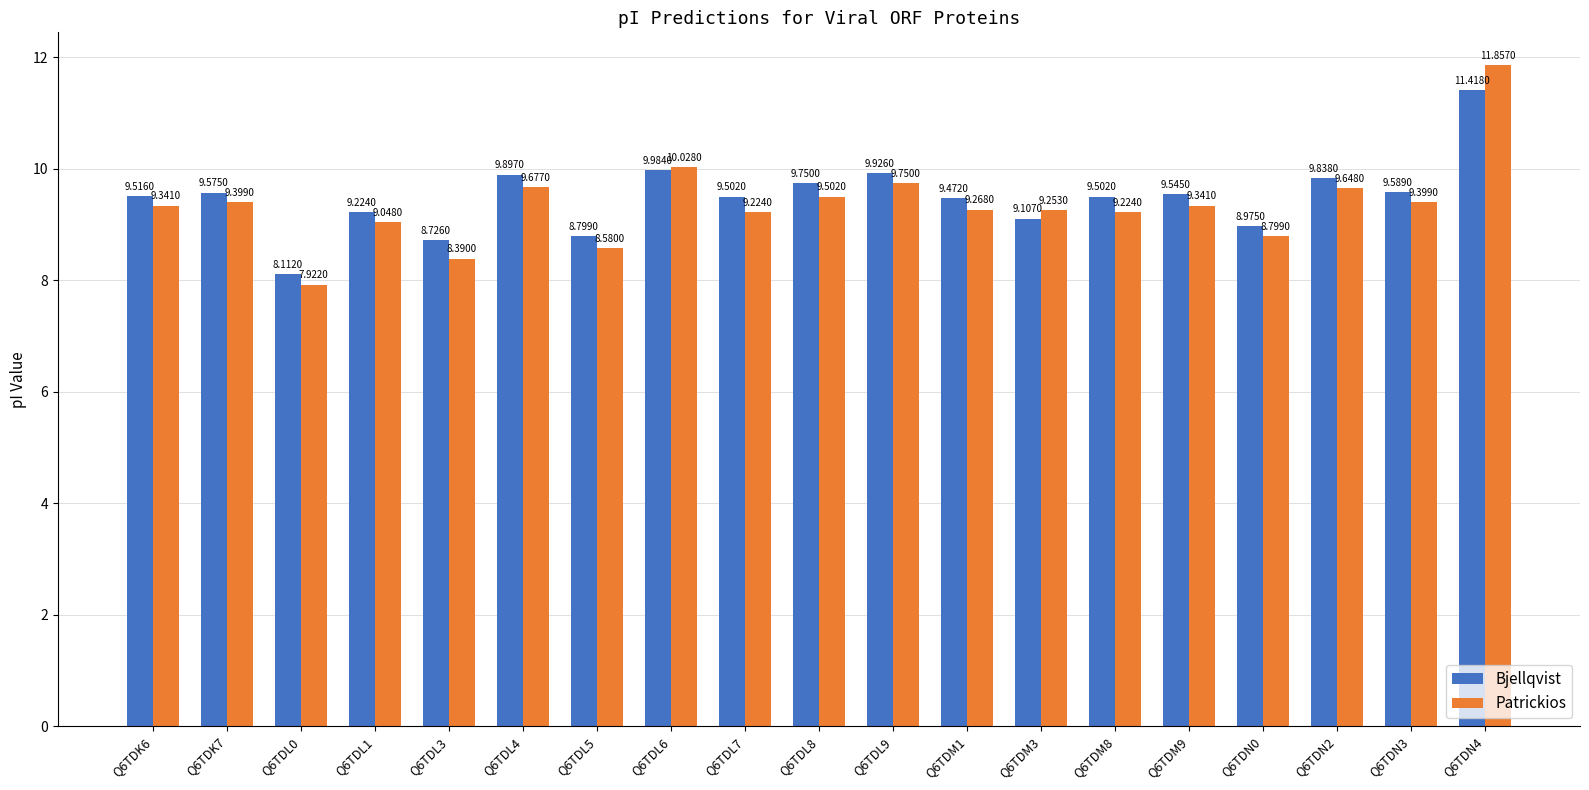

Between Q6TDL3 and Q6TDN2, which series saw the biggest shift?

Patrickios